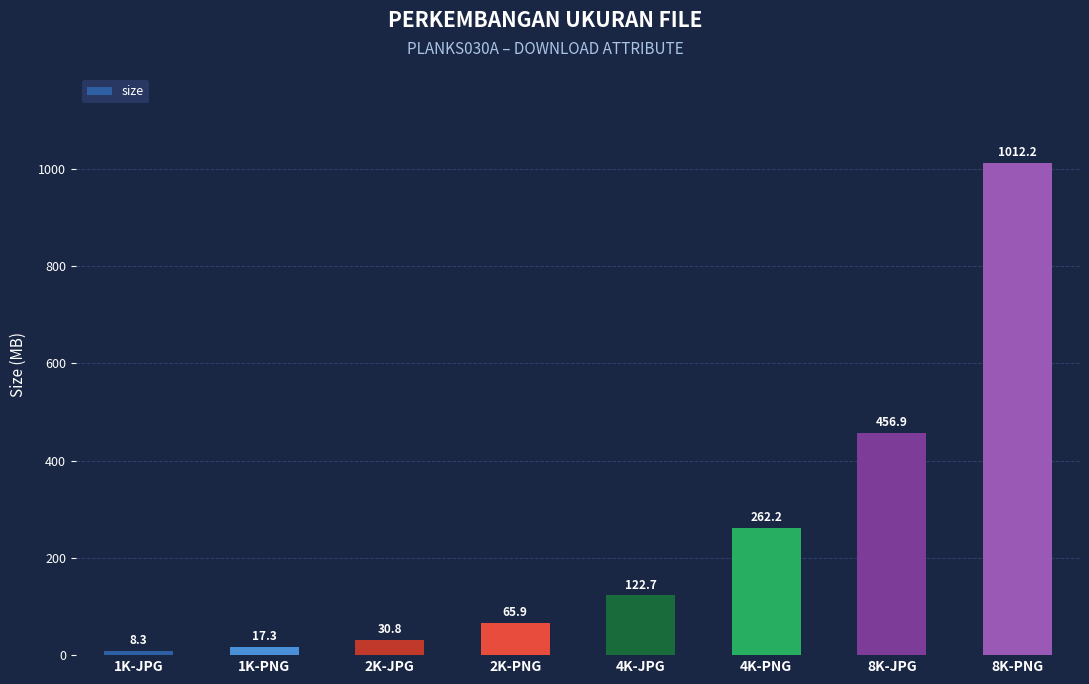

Reading left to right, transcribe all the data shown in this chart.

1K-JPG=8.3	1K-PNG=17.3	2K-JPG=30.8	2K-PNG=65.9	4K-JPG=122.7	4K-PNG=262.2	8K-JPG=456.9	8K-PNG=1012.2